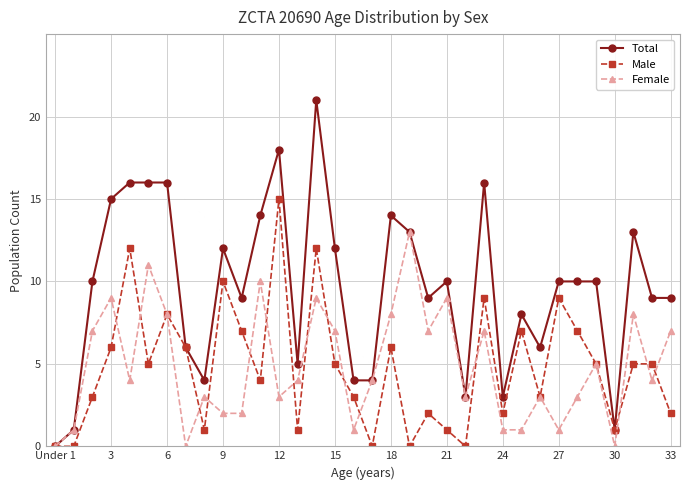

Which series has the largest total across all categories?

Total